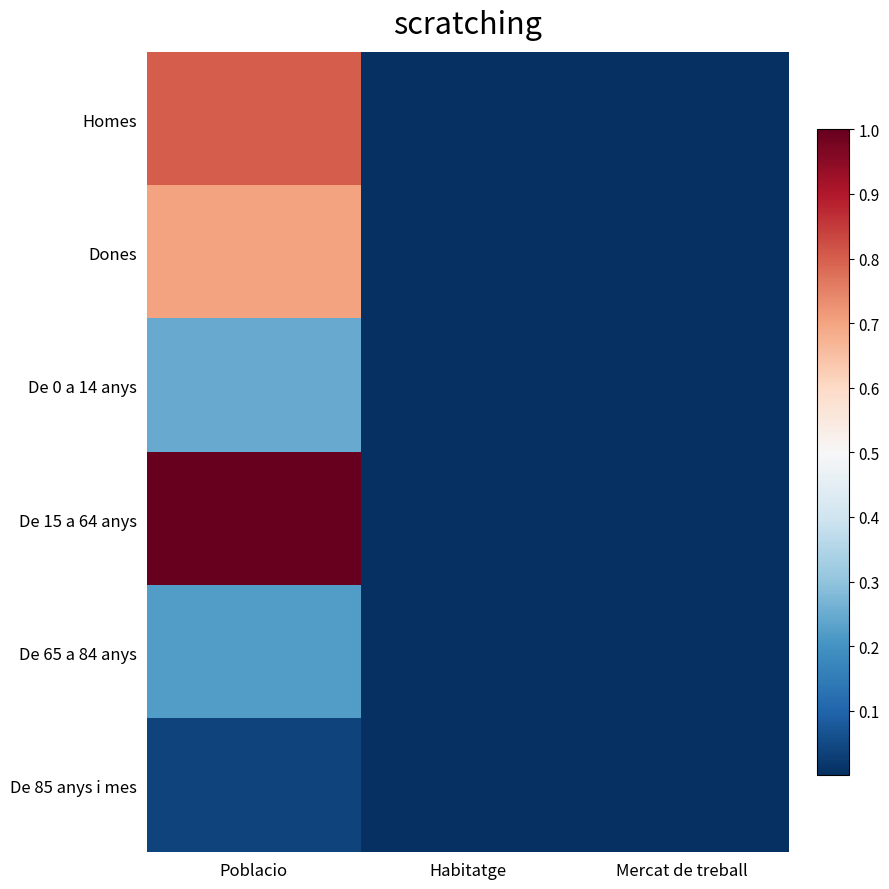

Which series has the largest total across all categories?

De 15 a 64 anys